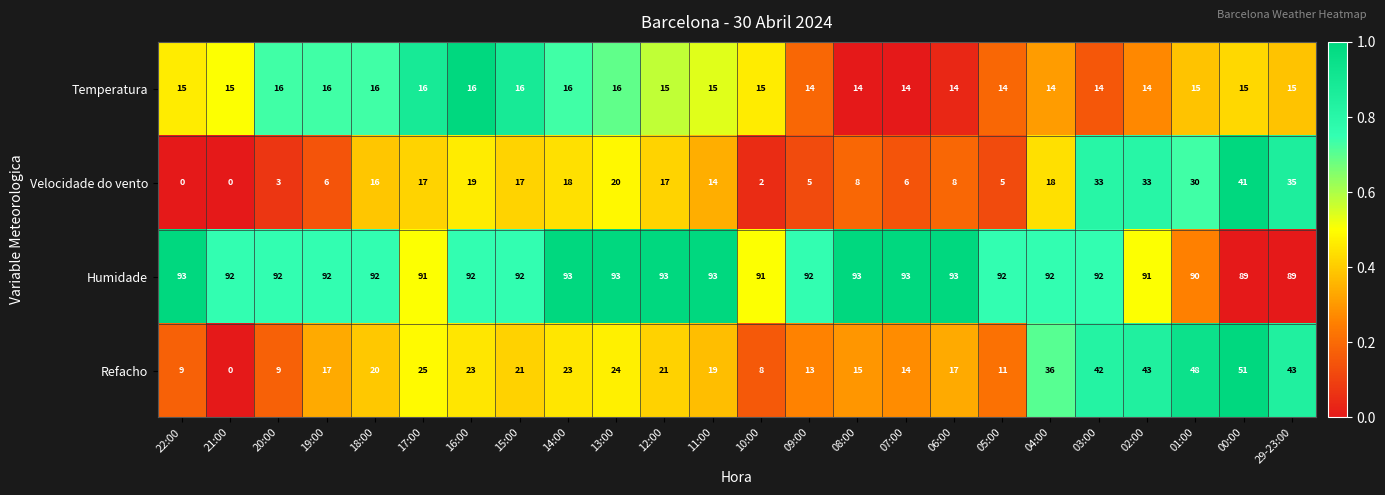

At how many categories does at least one series exceed 0?

24